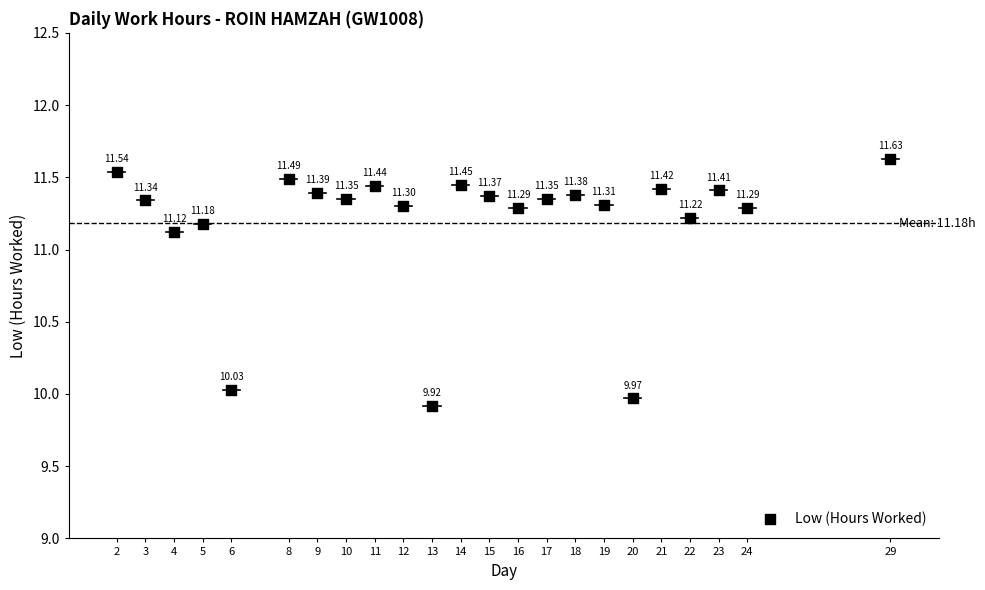

What is the range of Y values (max minus min)?

1.7